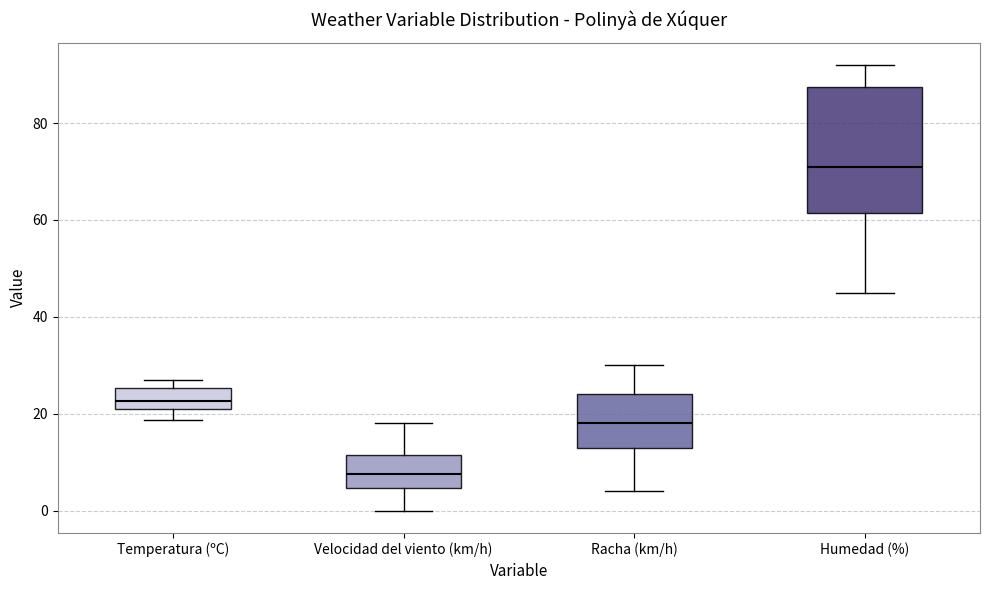

Which box is the tallest, from its lower edge to its upper edge?

Humedad (%)